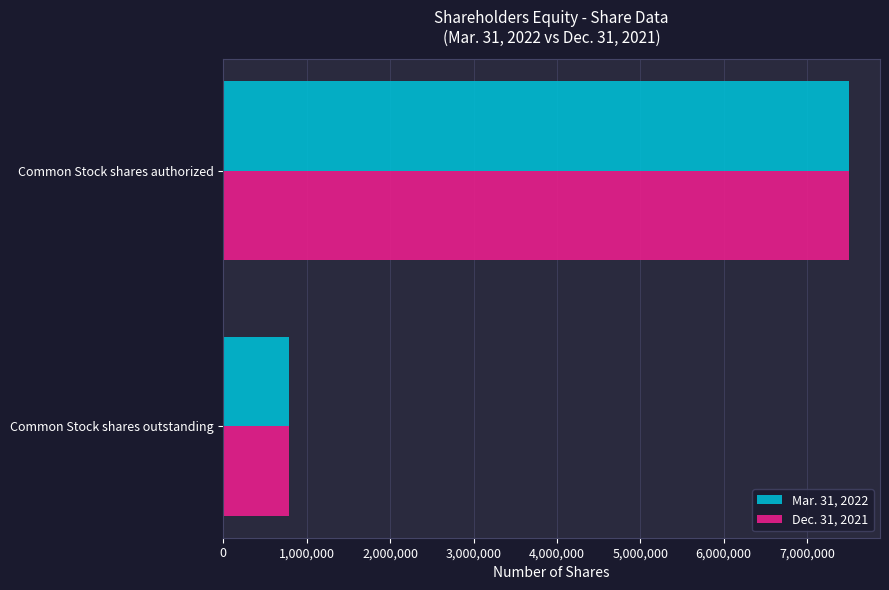

True or false: Mar. 31, 2022 has a value of 11214835 at Common Stock shares authorized.

False